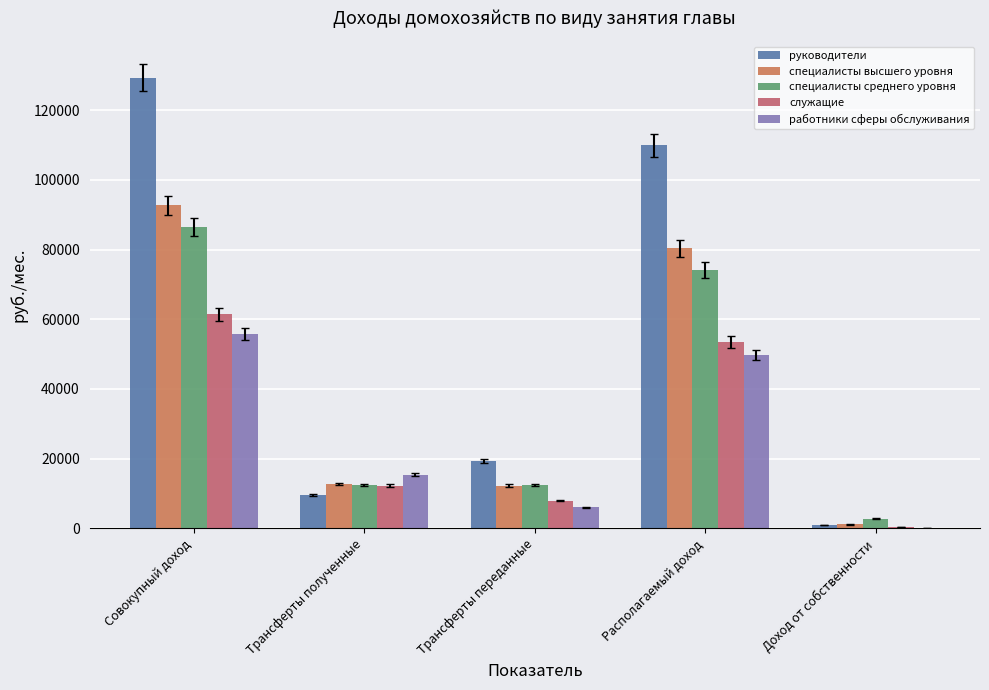

Which series has the largest total across all categories?

руководители